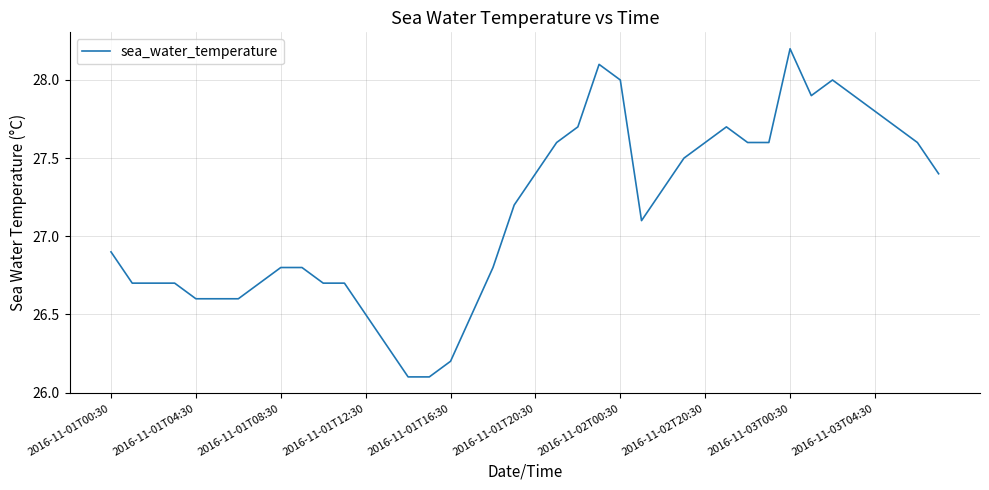

What is the maximum value shown in the chart?

28.2